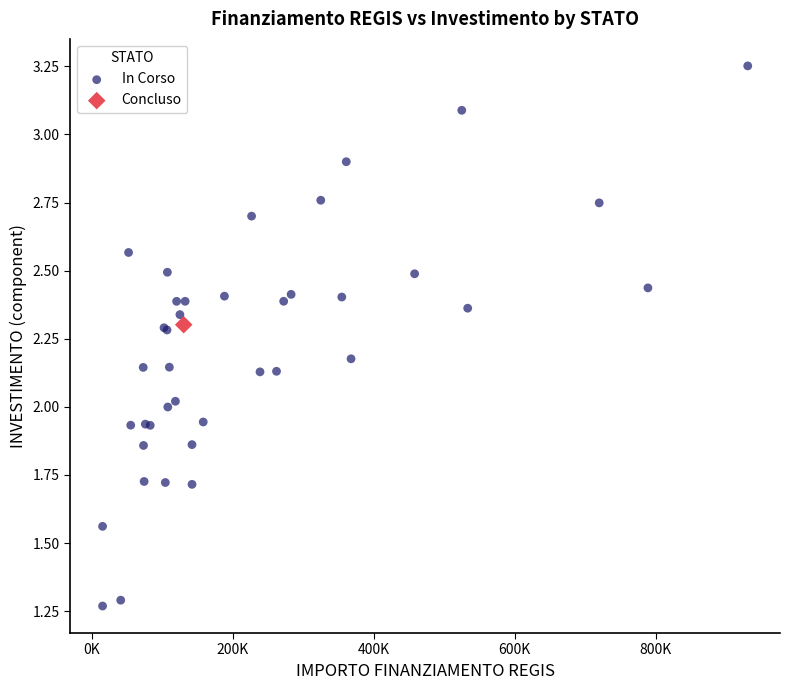

What are all the series names shown in the legend?

In Corso, Concluso